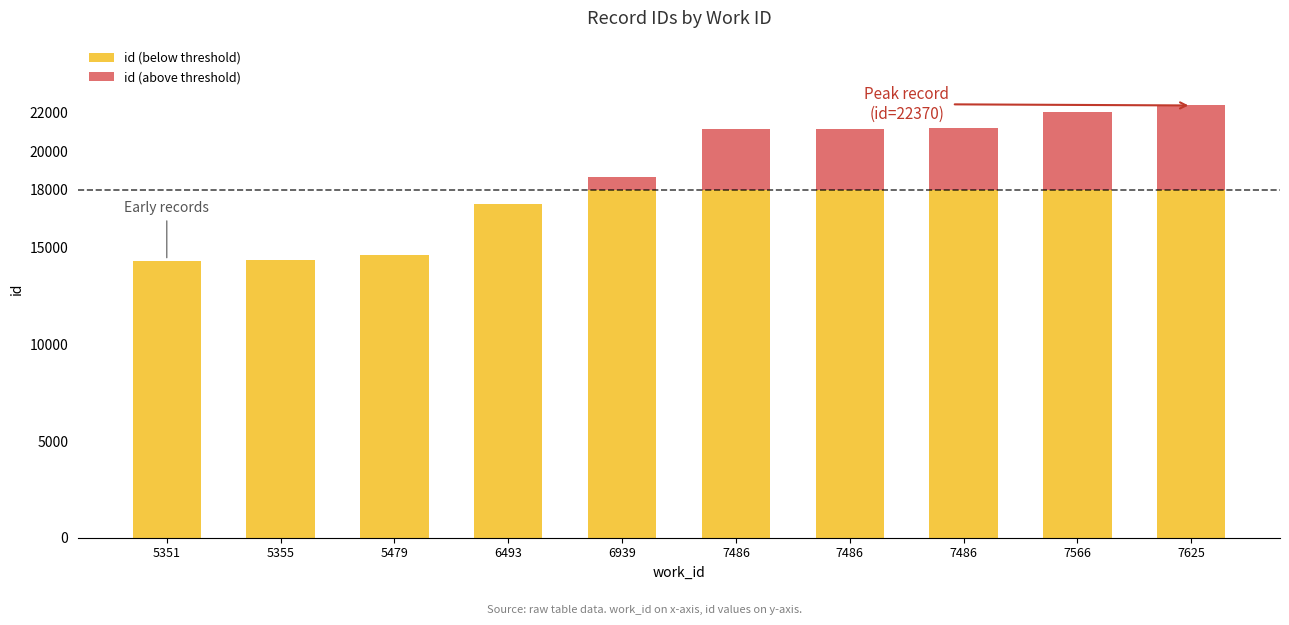

What are all the series names shown in the legend?

id (below threshold), id (above threshold)